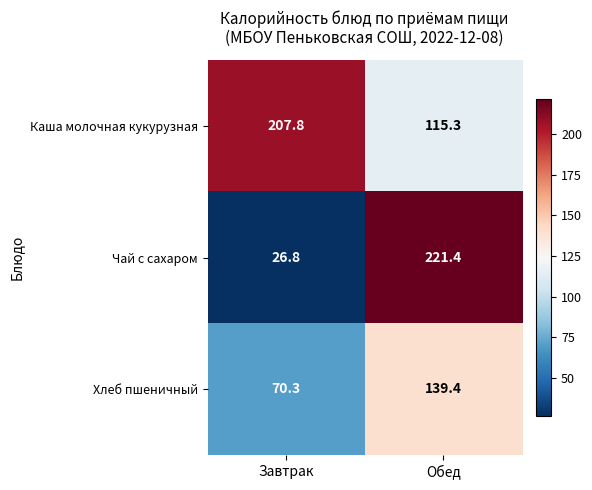

How many values in the Хлеб пшеничный series exceed 139?

1